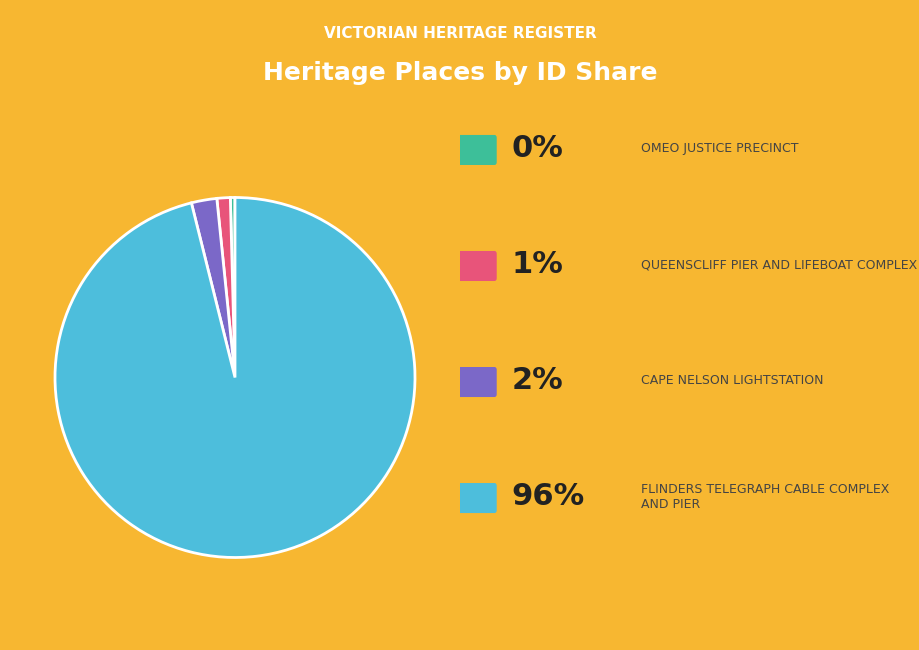

Does any single category account for the majority?

Yes